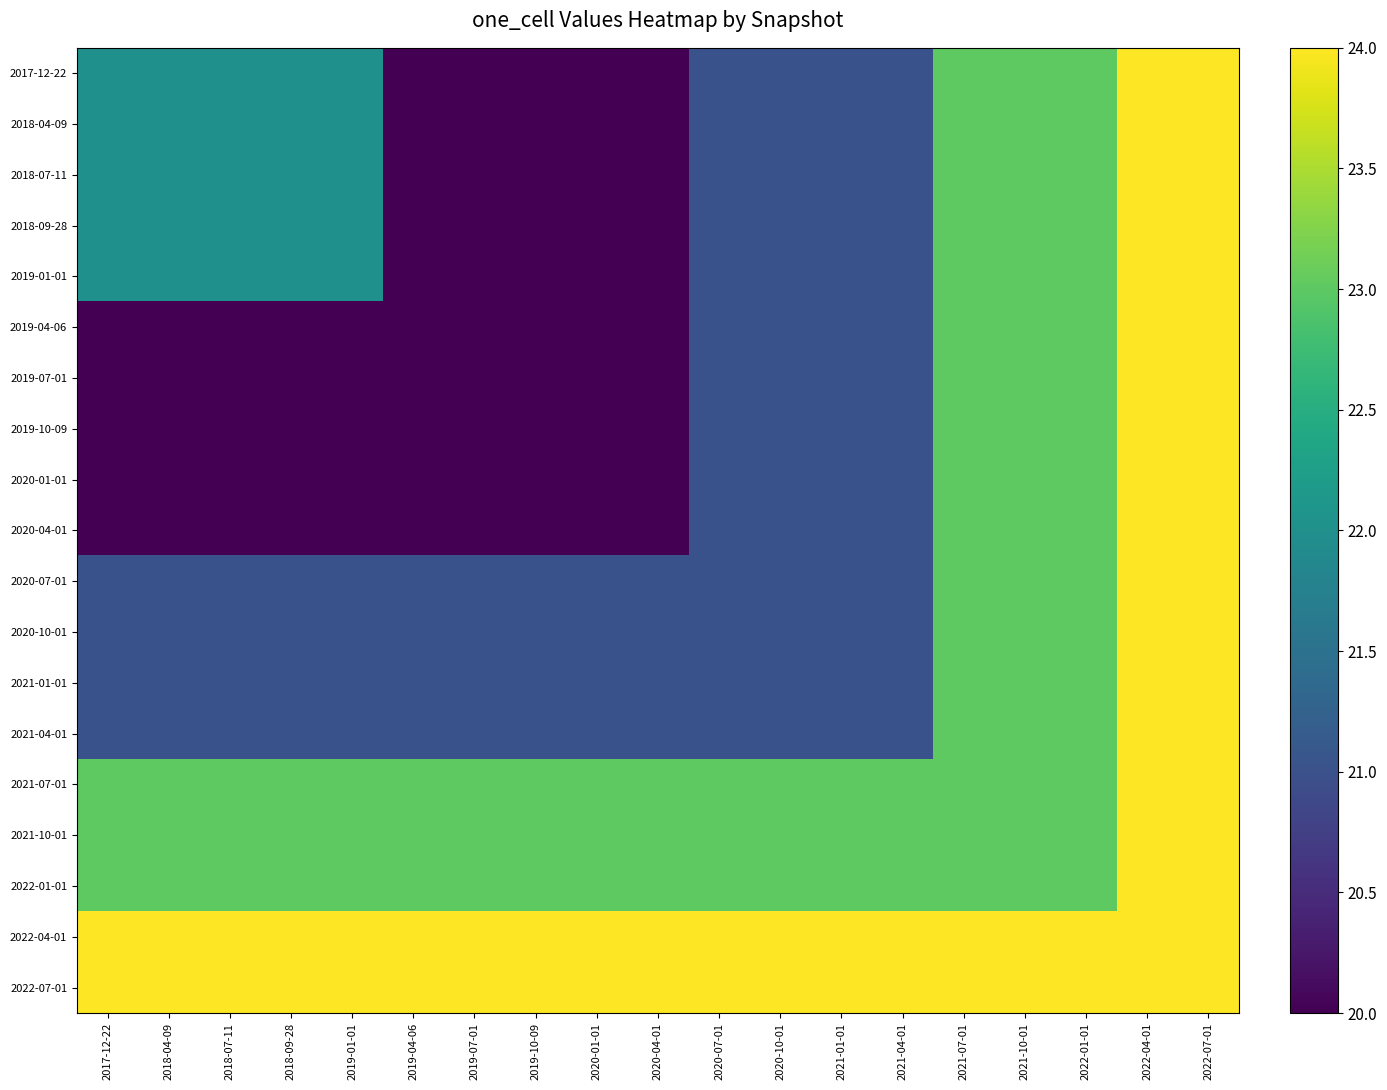

What is the greatest value displayed?

24